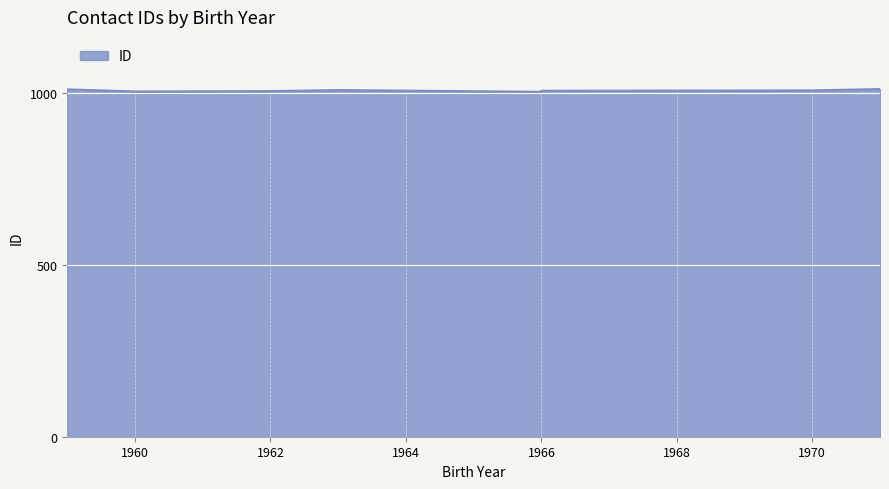

Where is the data nearest to the value 1008?

1970